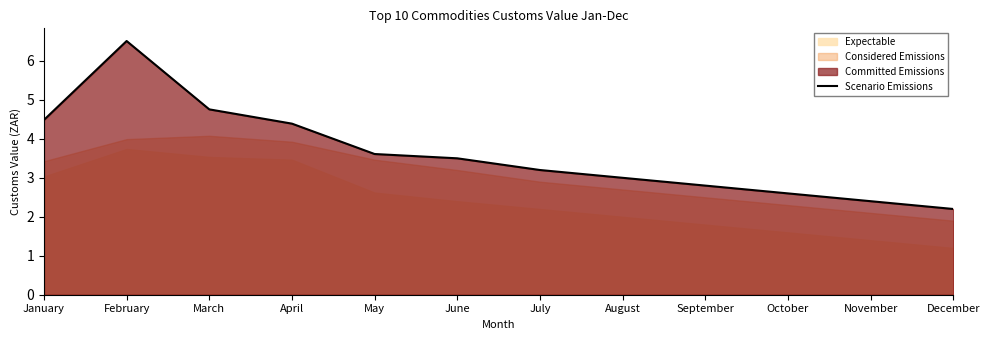

Which has a higher value, July or January?

January